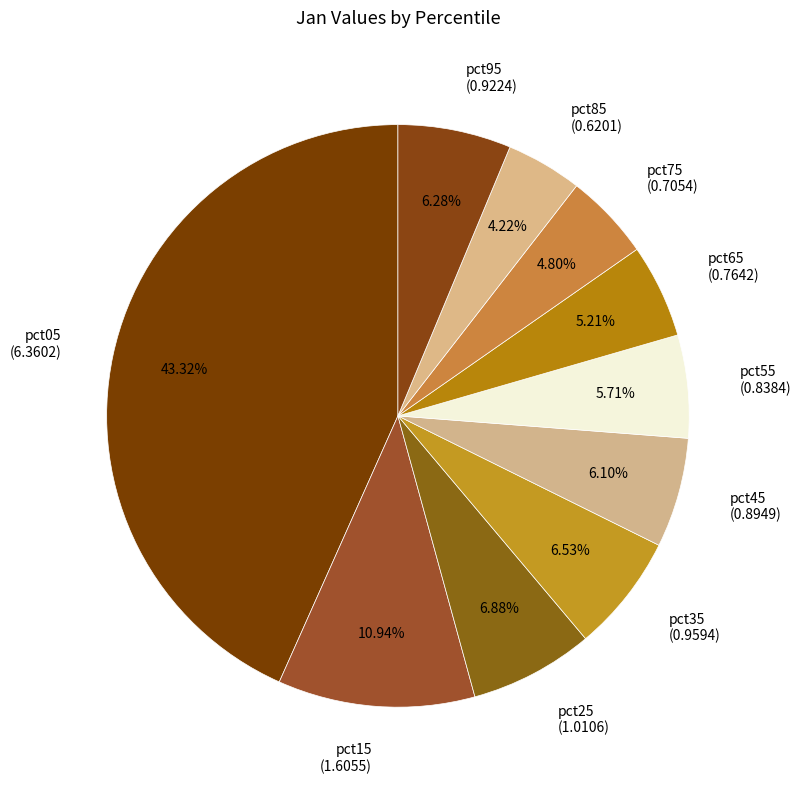

Combined, what portion of the pie is pct65 and pct25?

12.1%